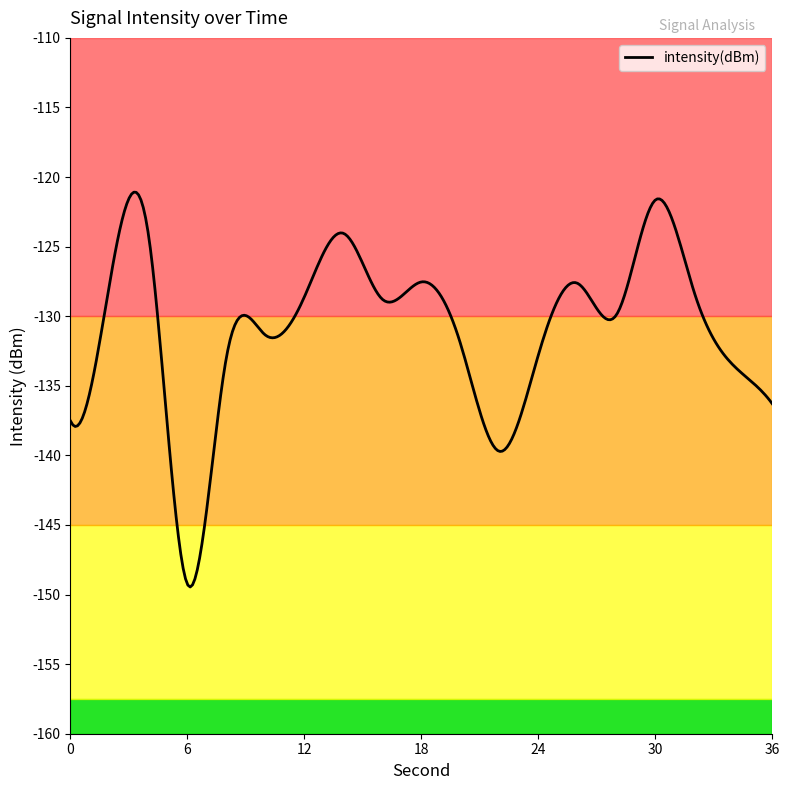

What is the smallest value displayed?

-149.5